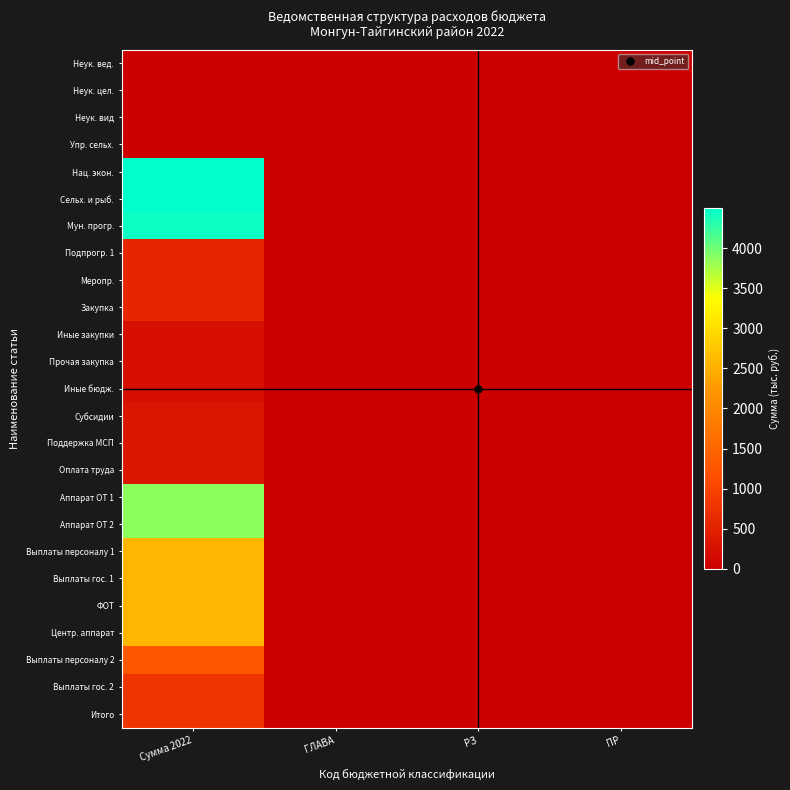

Between Сумма 2022 and РЗ, which is larger?

Сумма 2022